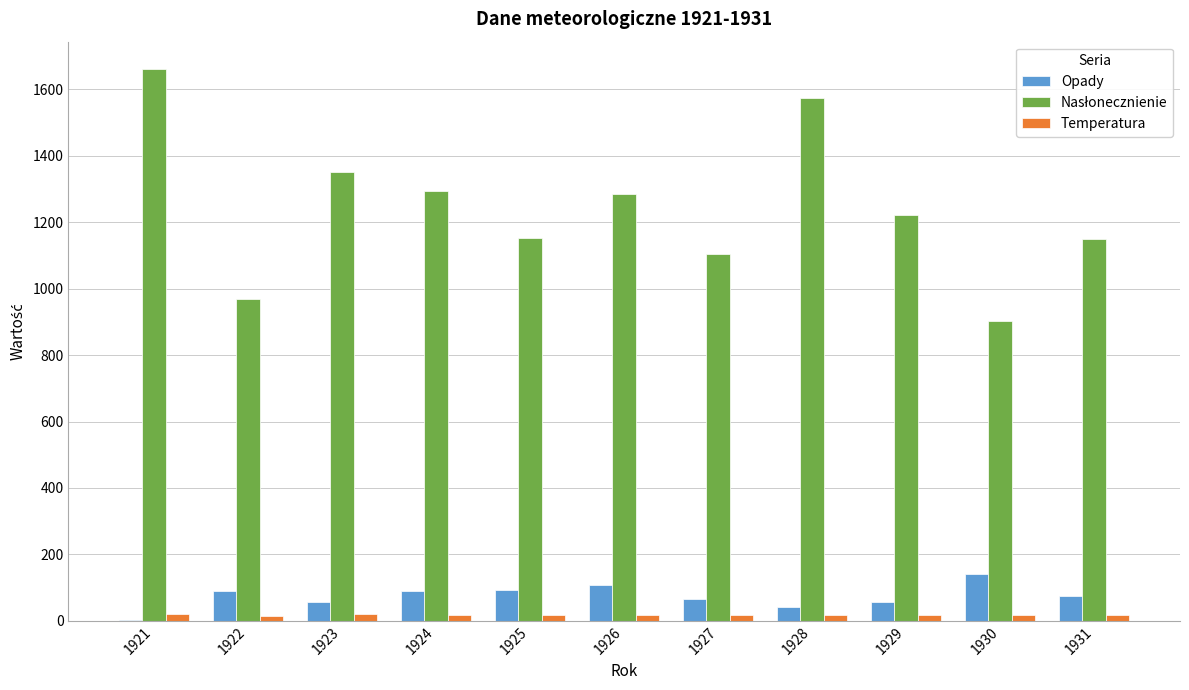

Count the number of data series in this chart.

3